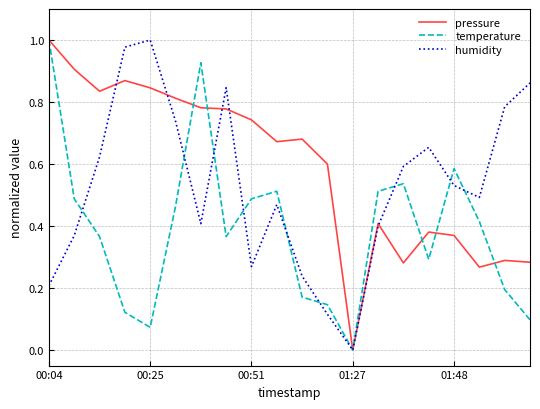

Rank the series by their average value, from highest to lowest.

pressure, humidity, temperature